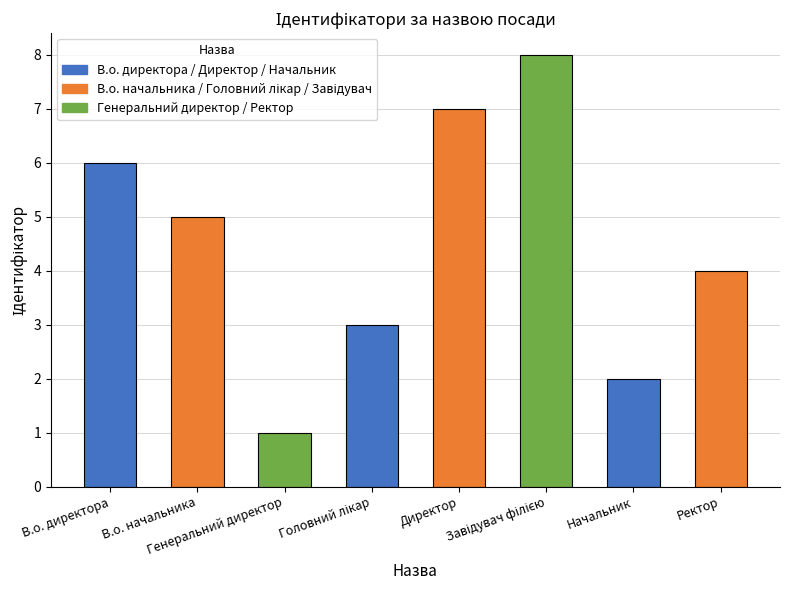

What is the maximum value shown in the chart?

8